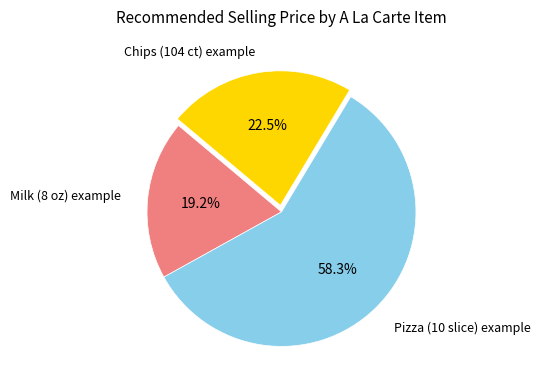

Is there a majority slice in this chart?

Yes